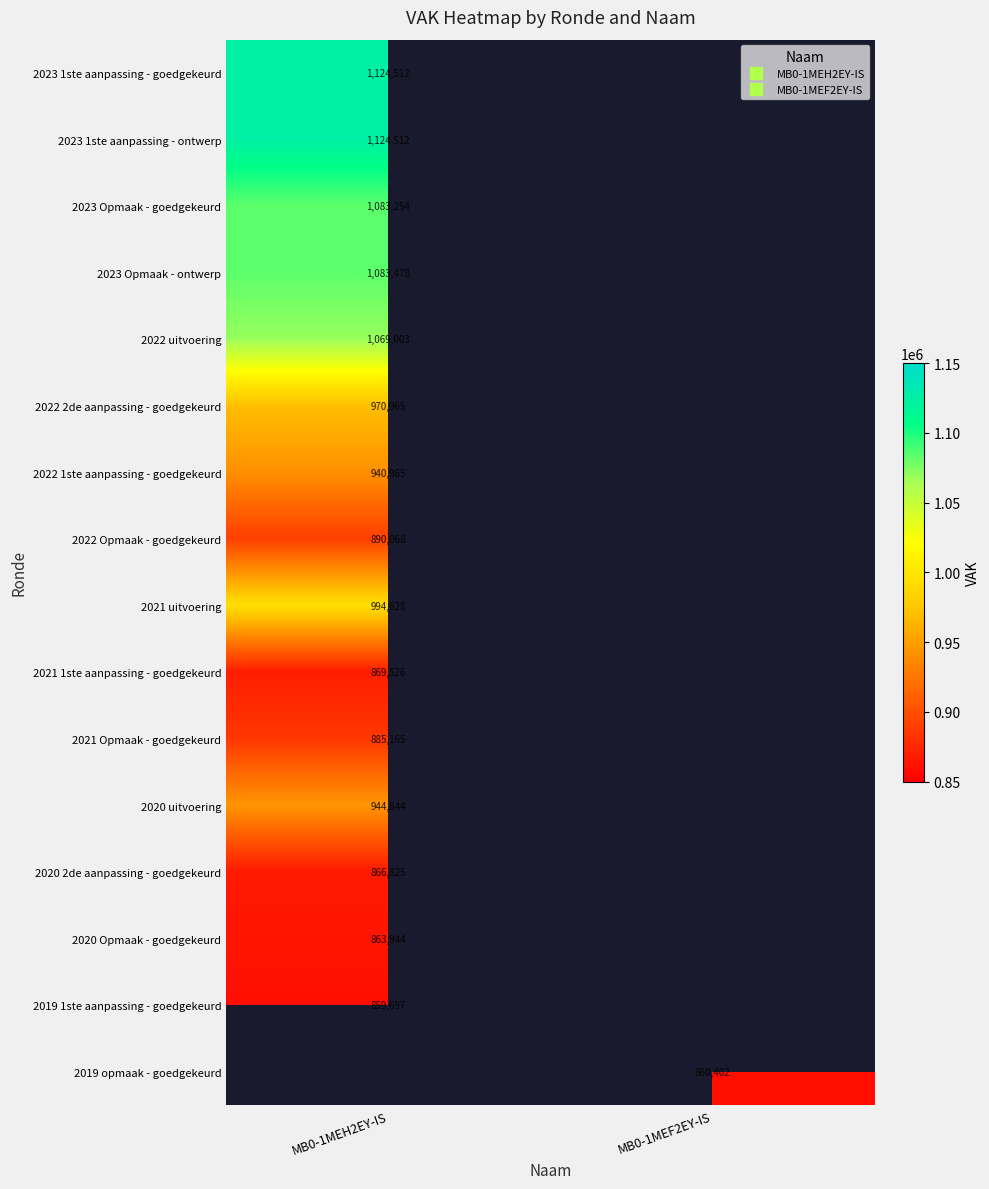

Which category has the highest value across all series?

MB0-1MEH2EY-IS